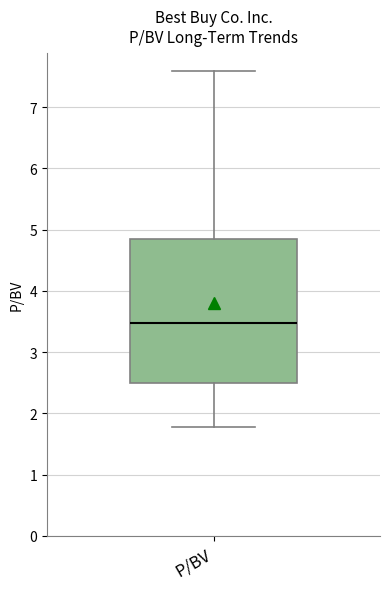

Read this box plot against the y-axis: the position of the median line, the range covered by the box, and the ends of both whiskers. The values are not printed on the chart, so give them approximately, as read against the axis.

median 3.5, box 2.5 to 4.9, whiskers 1.8 to 7.6